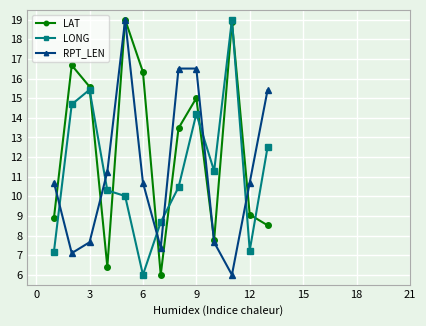

After their last crossing, which series has the higher values: LAT or RPT_LEN?

RPT_LEN